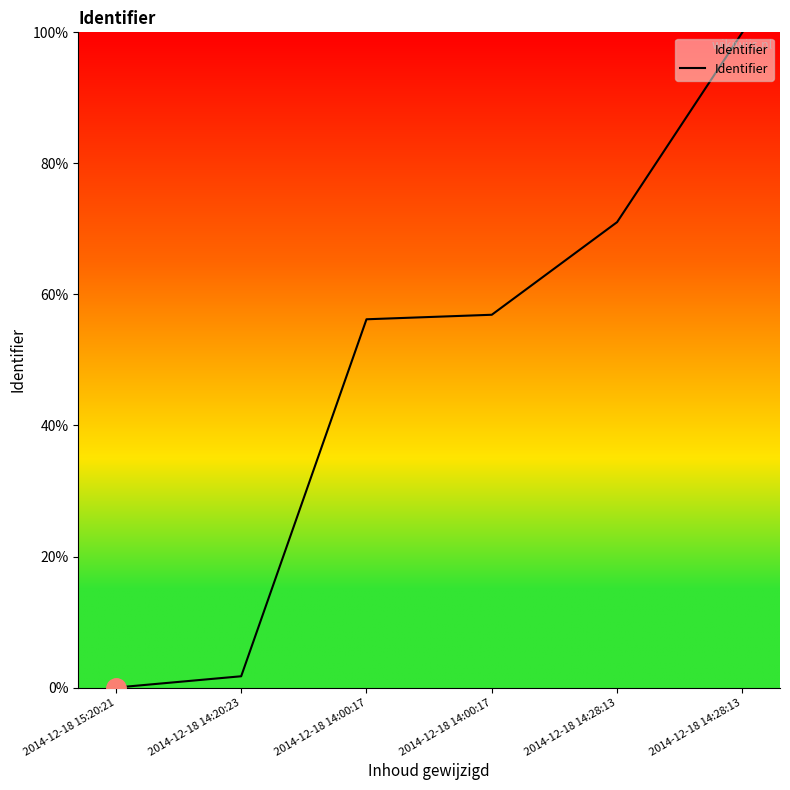

What is the greatest value displayed?

100.0